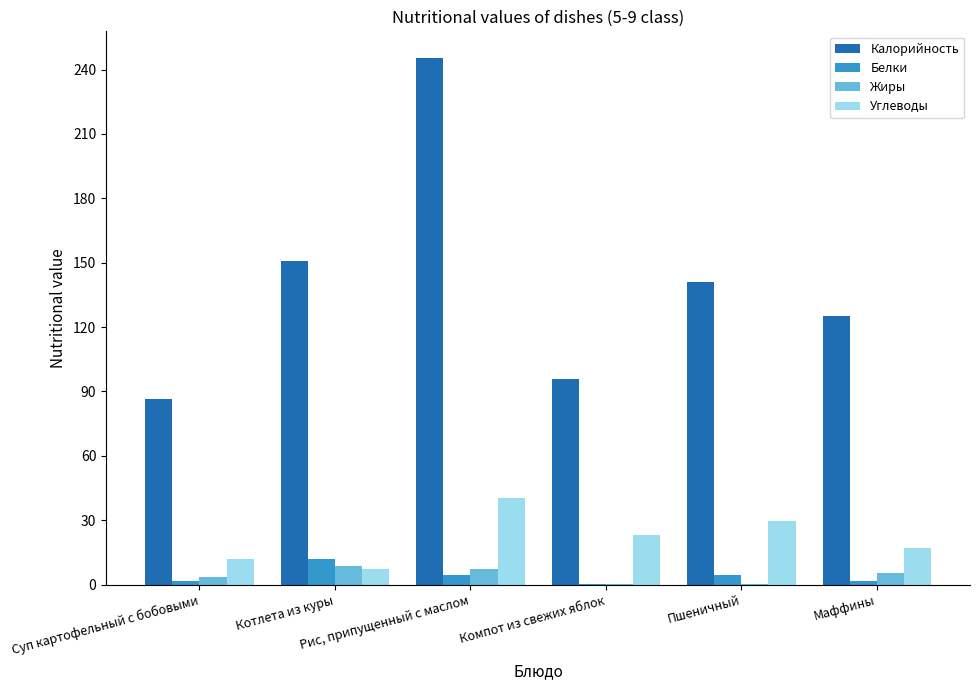

What is the maximum value shown in the chart?

245.5